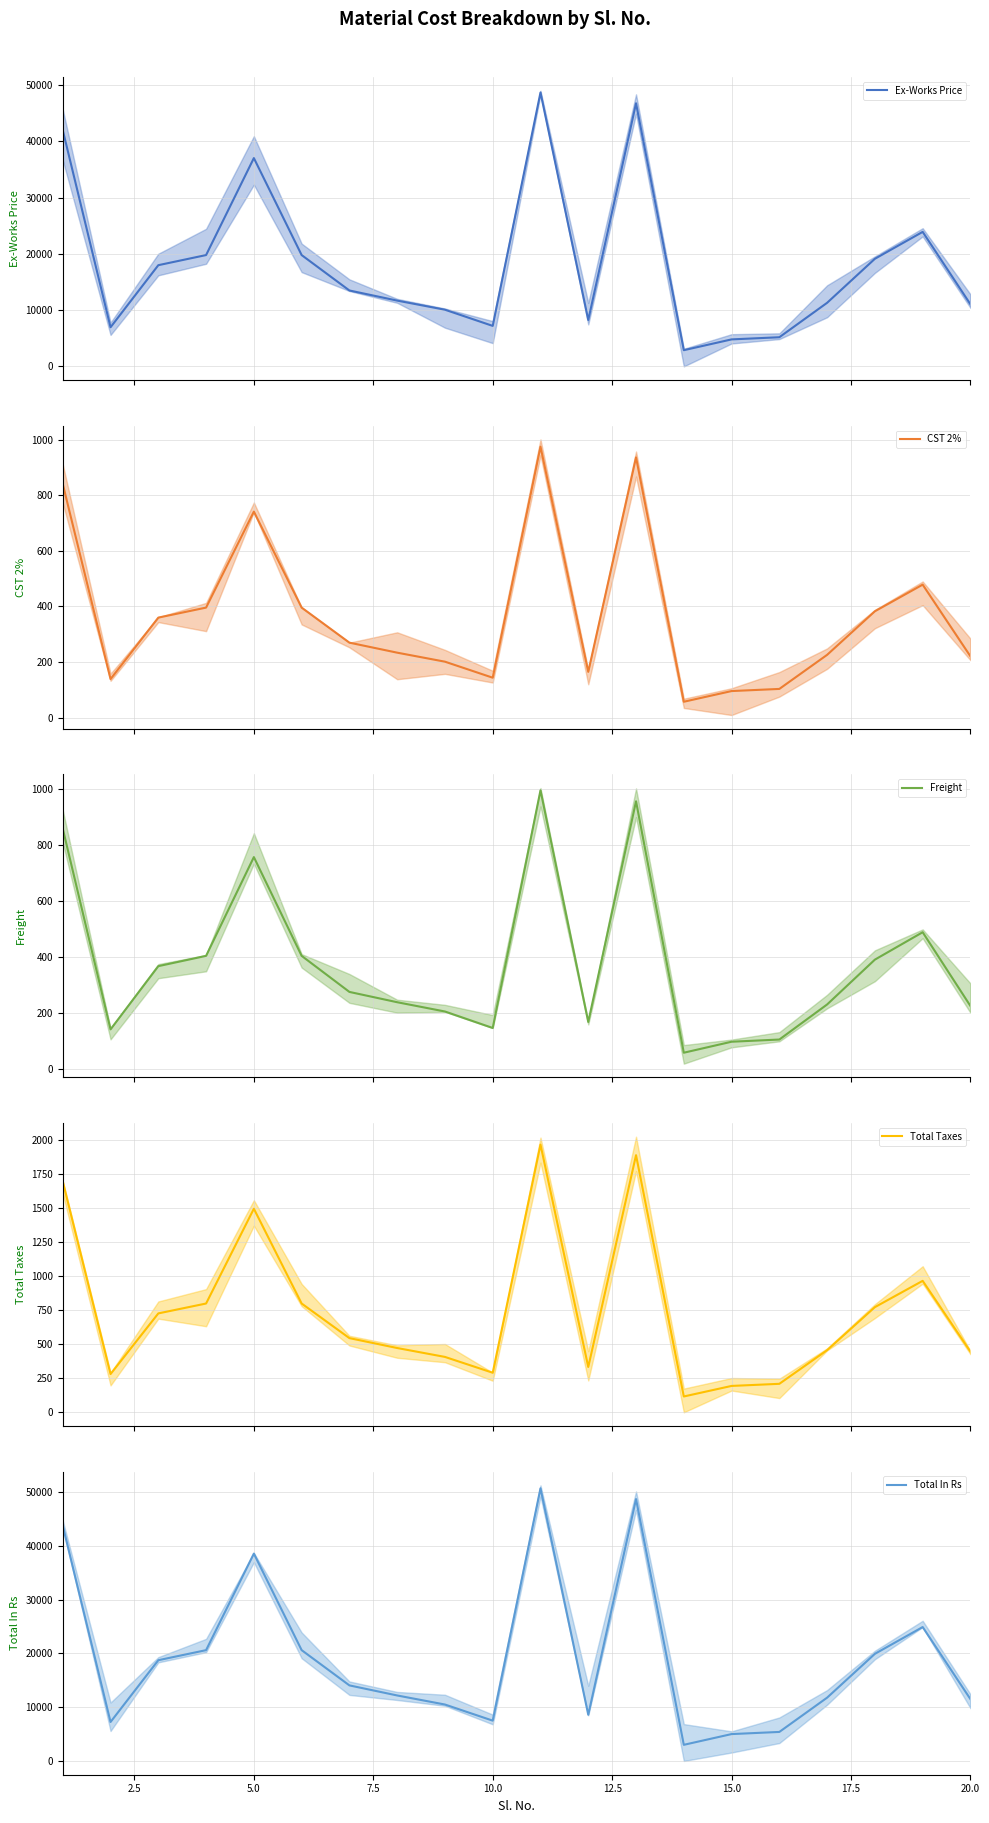

True or false: CST 2% and Ex-Works Price cross at least once.

False